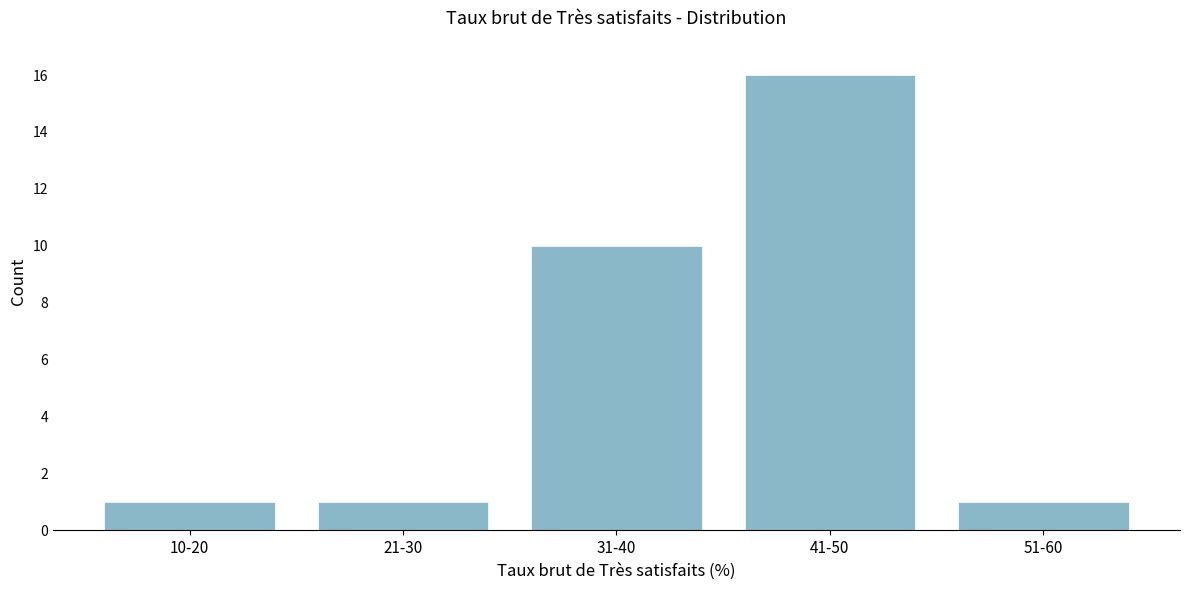

Reading left to right, list all the values displayed in this chart.

1	1	10	16	1